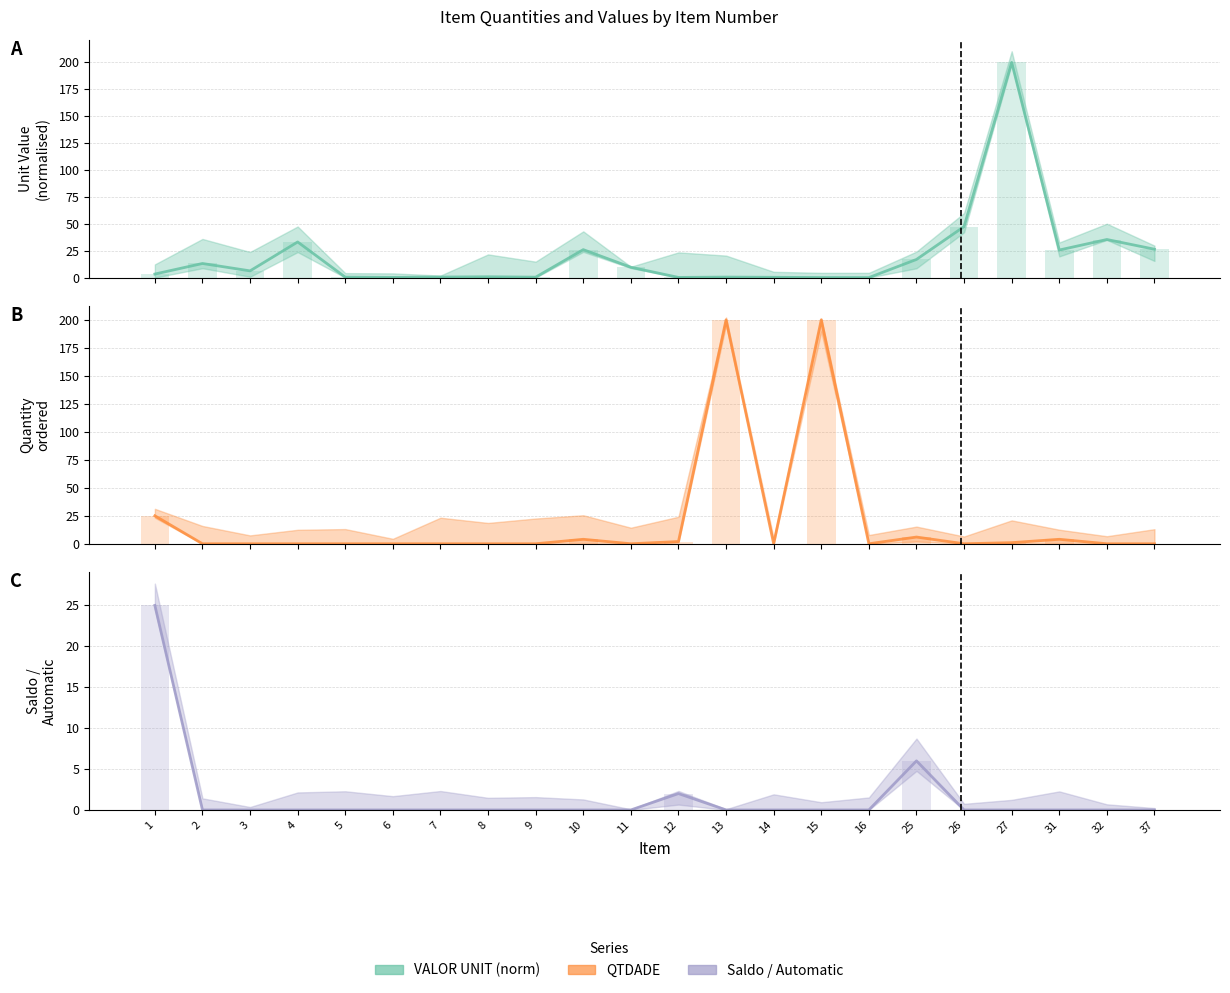

Which category has the highest value across all series?

27